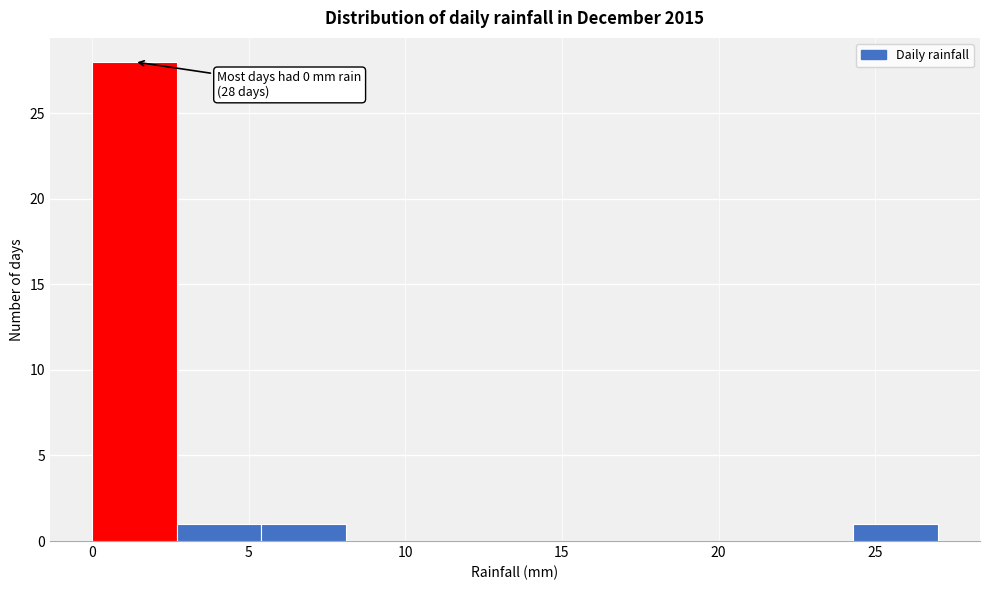

Over which range of the x-axis is the bar tallest?

0.0 to 2.7